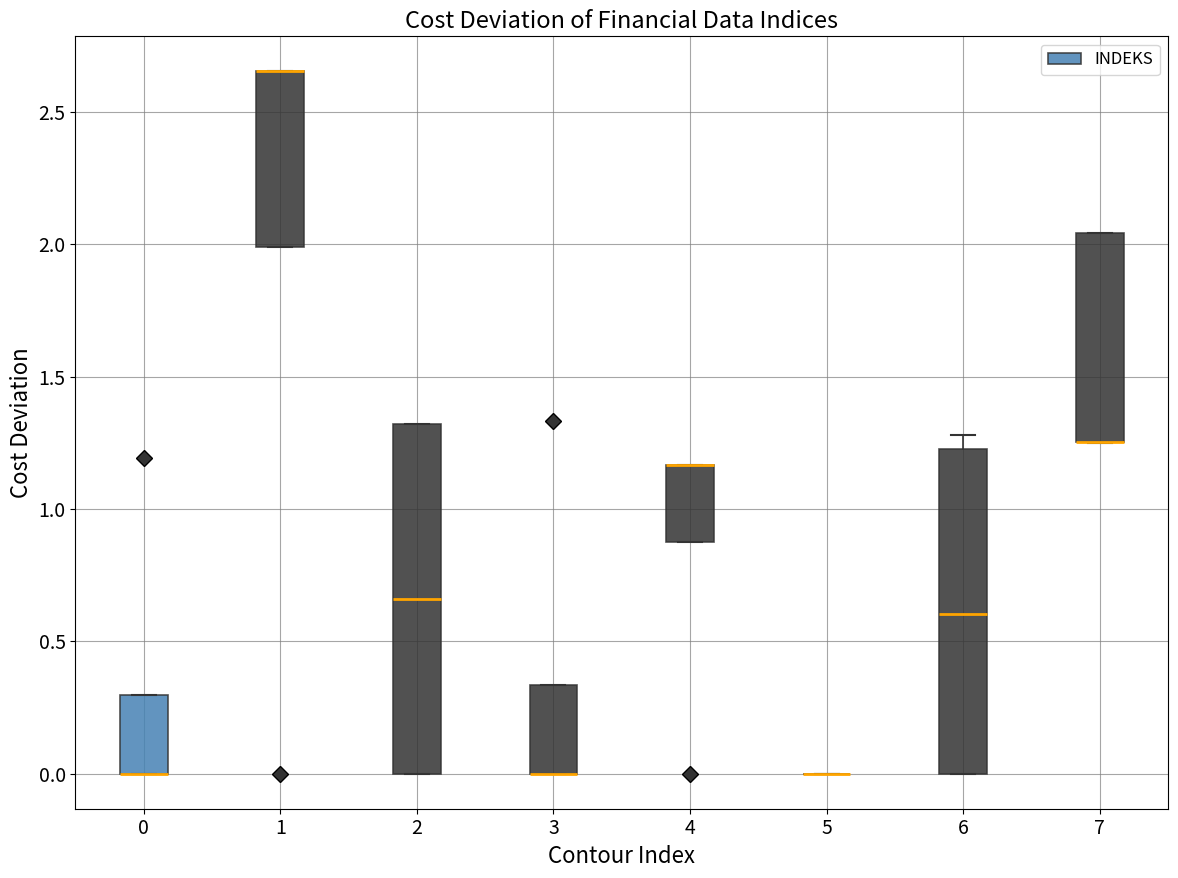

Reading left to right, transcribe this box plot: for each box, give where its median line is, the range the box spans, and where its two whiskers end, as read against the y-axis. The values are not printed on the chart, so give them approximately, as read against the axis.

0: median 0.00 (drawn on the box's lower edge), box 0.00 to 0.30, whiskers 0.00 to 0.30
1: median 2.65 (drawn on the box's upper edge), box 2.00 to 2.65, whiskers 2.00 to 2.65
2: median 0.65, box 0.00 to 1.30, whiskers 0.00 to 1.30
3: median 0.00 (drawn on the box's lower edge), box 0.00 to 0.35, whiskers 0.00 to 0.35
4: median 1.15 (drawn on the box's upper edge), box 0.85 to 1.15, whiskers 0.85 to 1.15
5: box collapsed to a line at 0.00, whiskers 0.00 to 0.00
6: median 0.60, box 0.00 to 1.25, whiskers 0.00 to 1.30
7: median 1.25 (drawn on the box's lower edge), box 1.25 to 2.05, whiskers 1.25 to 2.05